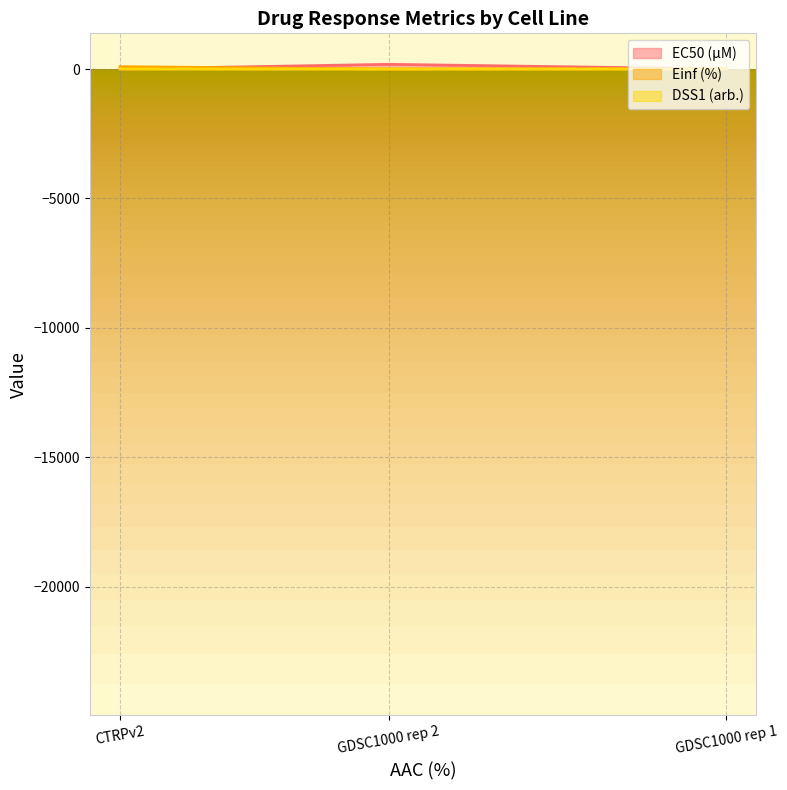

What are all the series names shown in the legend?

EC50 (µM), Einf (%), DSS1 (arb.)